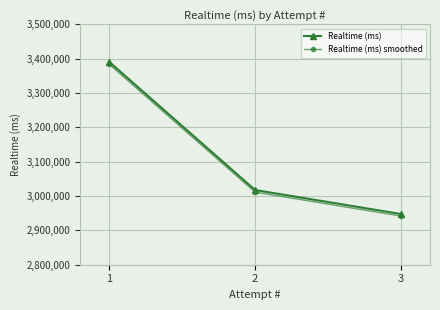

Where is Realtime (ms) nearest to the value 3169003?

2